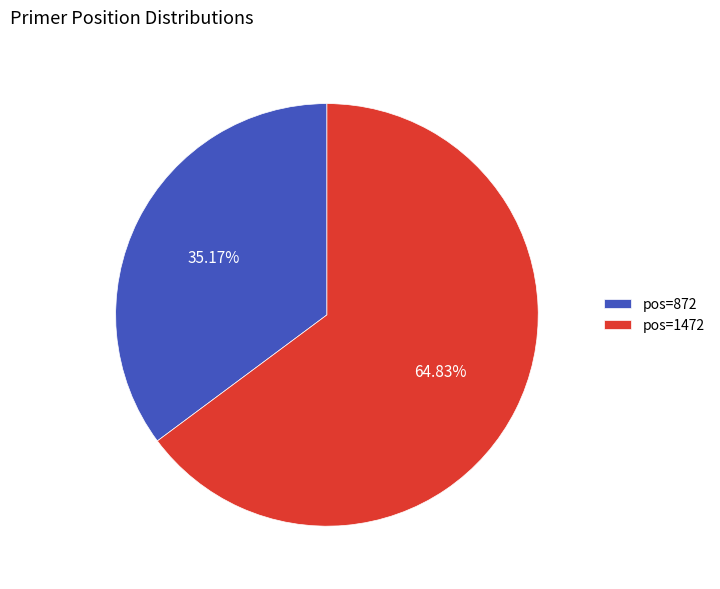

Which has a higher value, pos=1472 or pos=872?

pos=1472